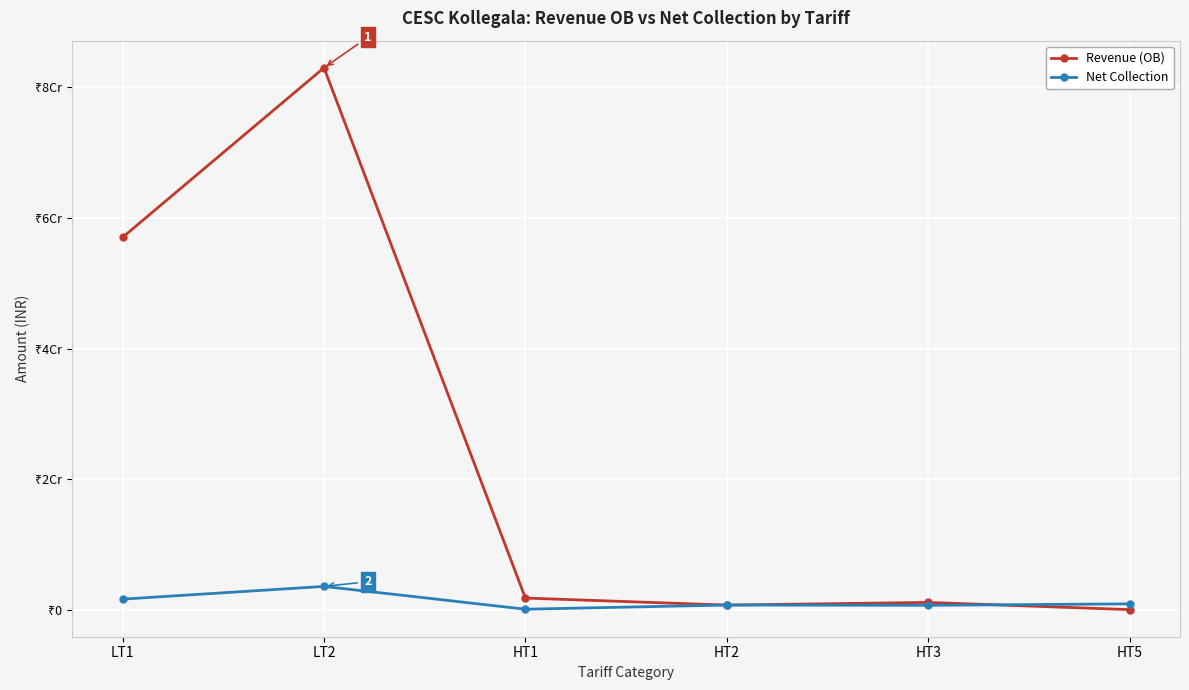

Reading left to right, transcribe all the data shown in this chart.

Revenue (OB): LT1=57034391.8	LT2=83015927.0	HT1=1771813.5	HT2=696563.9	HT3=1106134.4	HT5=0.0
Net Collection: LT1=1605944.9	LT2=3557040.0	HT1=63452.0	HT2=705475.0	HT3=658393.0	HT5=885178.0